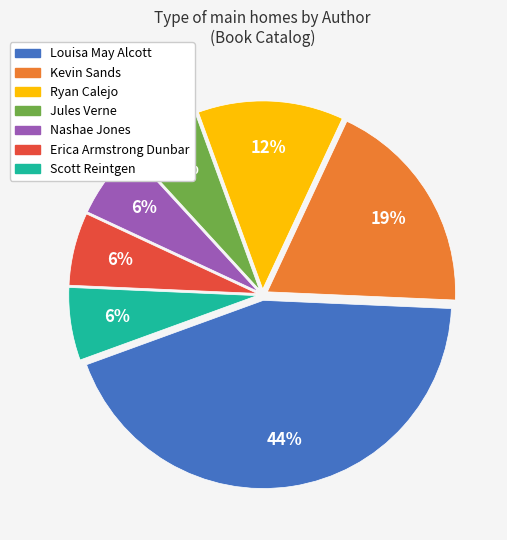

To the nearest percent, what is the average slice percentage?

14%